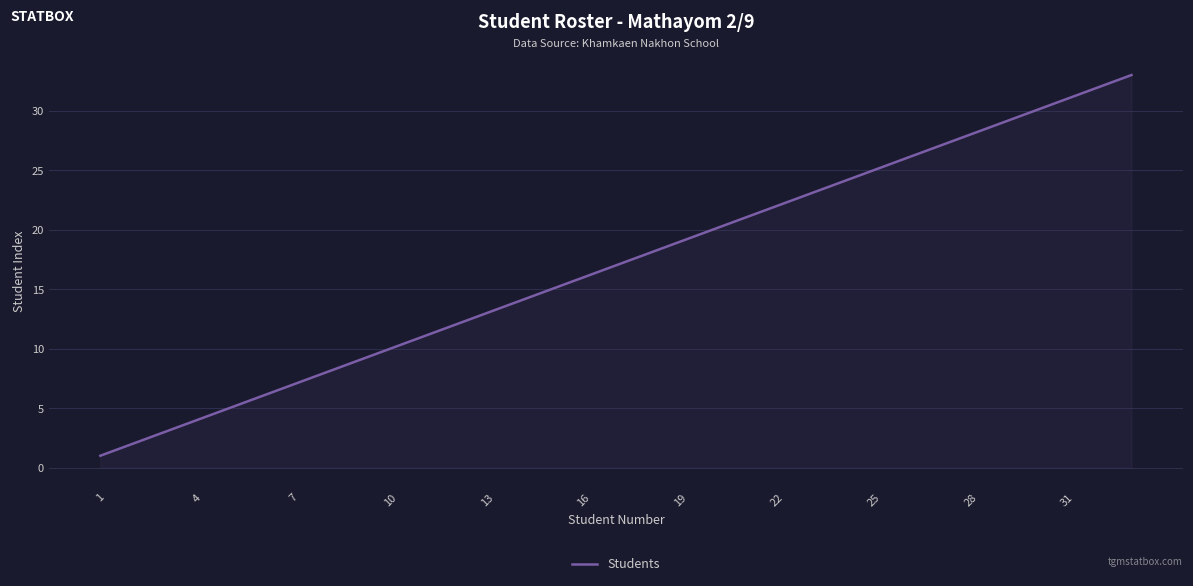

Does the chart display data point markers on the line(s)?

No